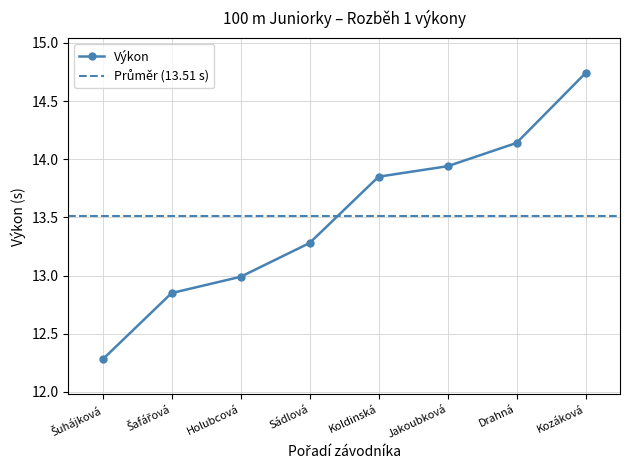

True or false: the data shows 20.0 at Holubcová.

False